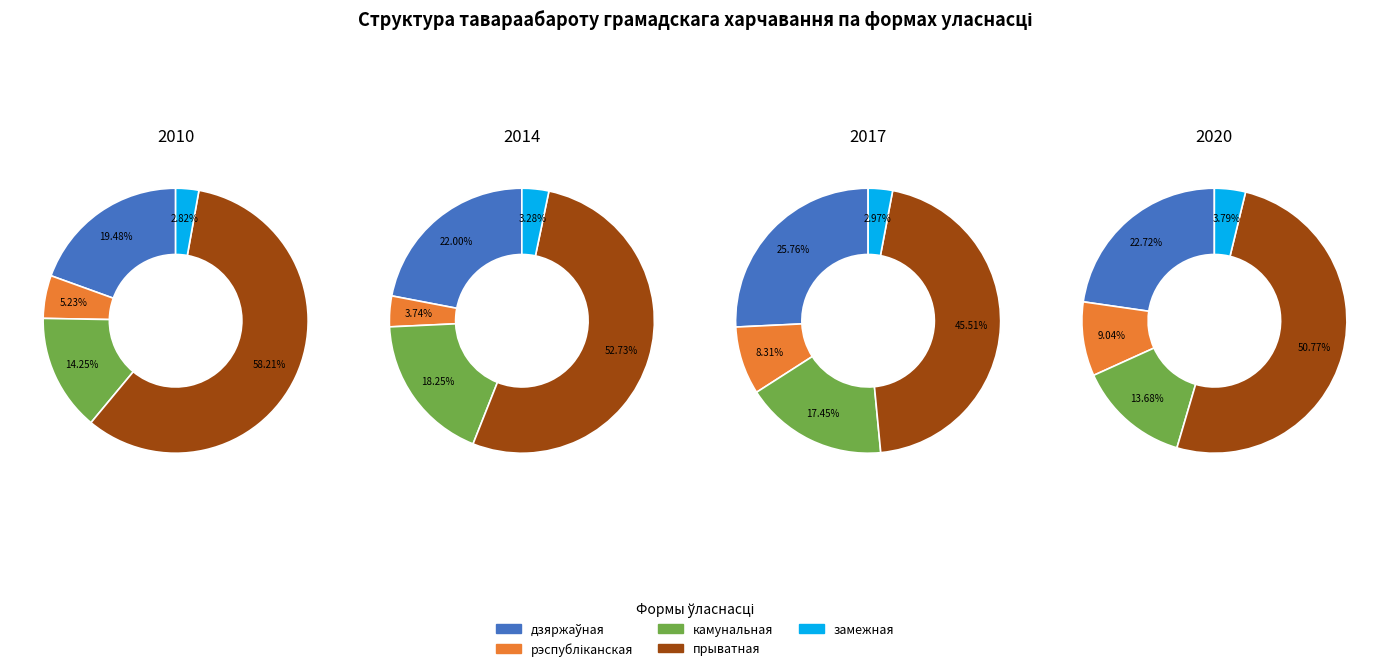

Between 6 and 2, which is larger?

6